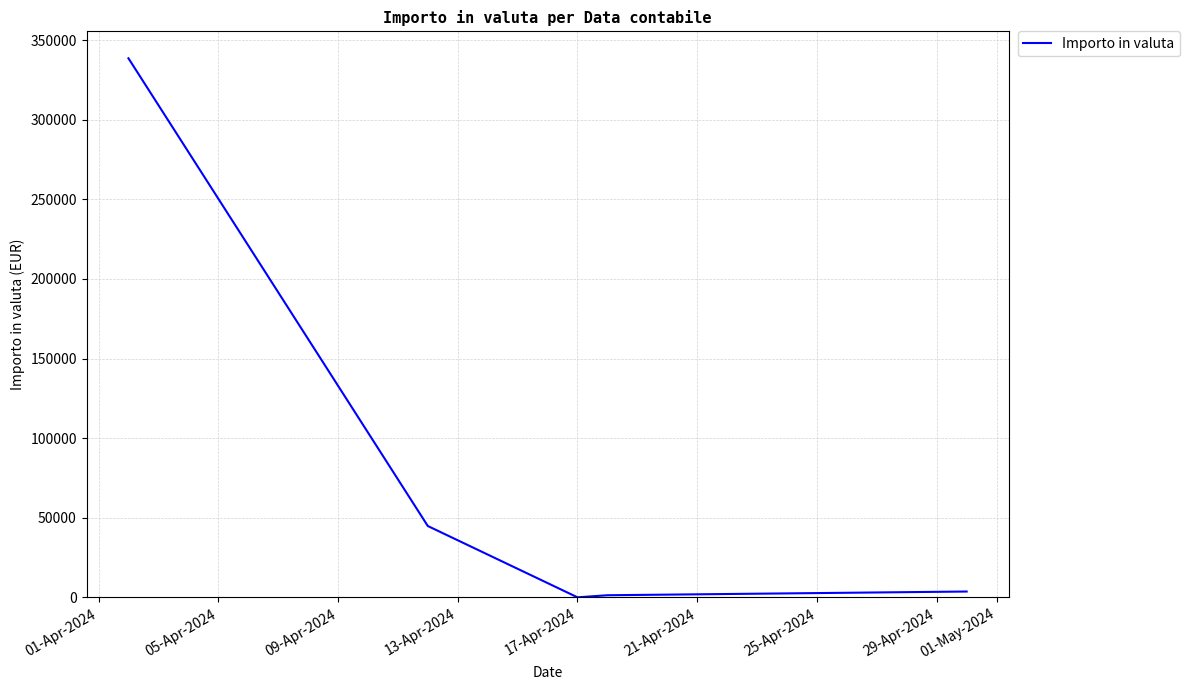

What is the difference between the maximum and minimum values?

338442.4